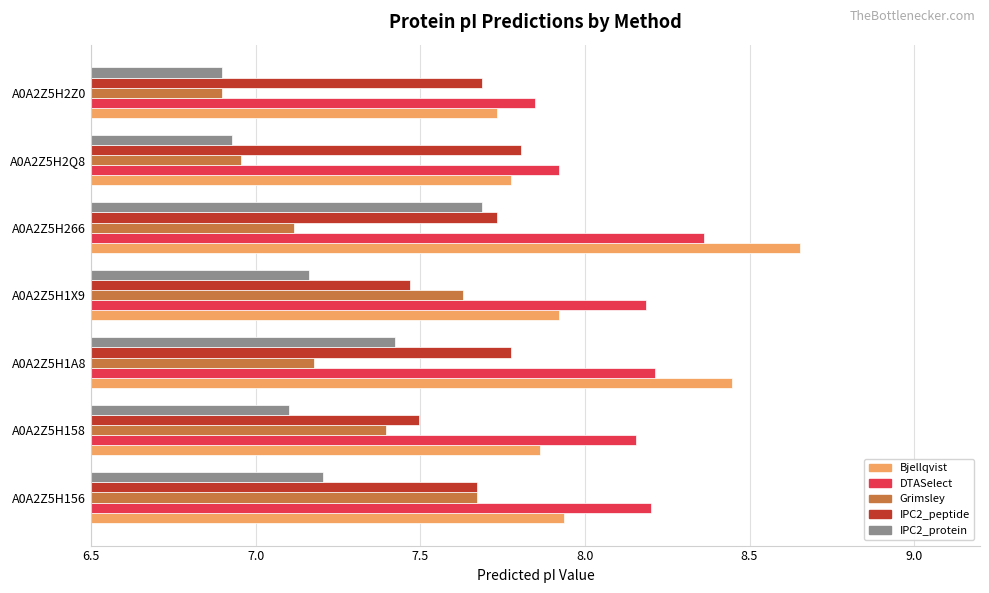

What are all the series names shown in the legend?

Bjellqvist, DTASelect, Grimsley, IPC2_peptide, IPC2_protein